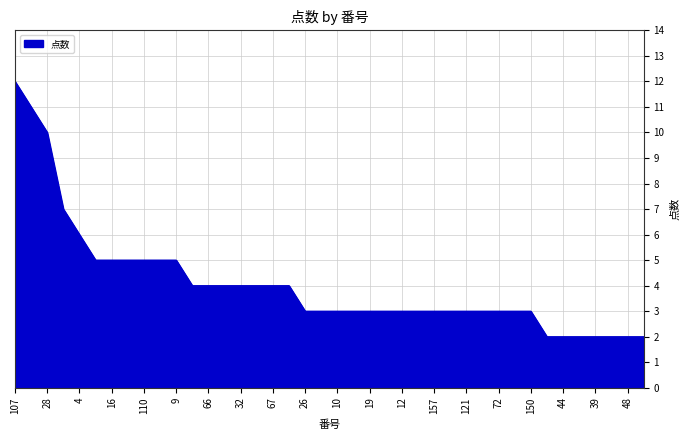

What is the difference between the maximum and minimum values?

10